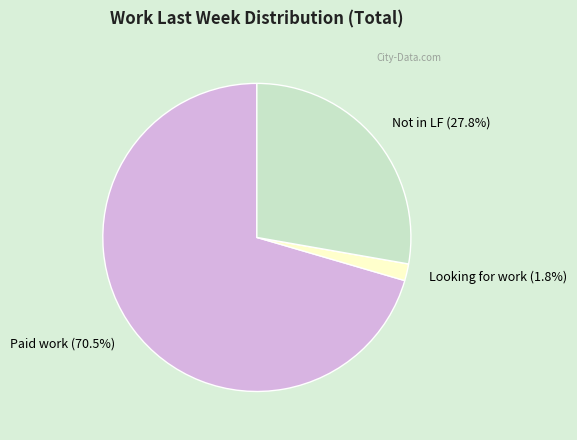

Which has a higher value, Paid work or Looking for work?

Paid work